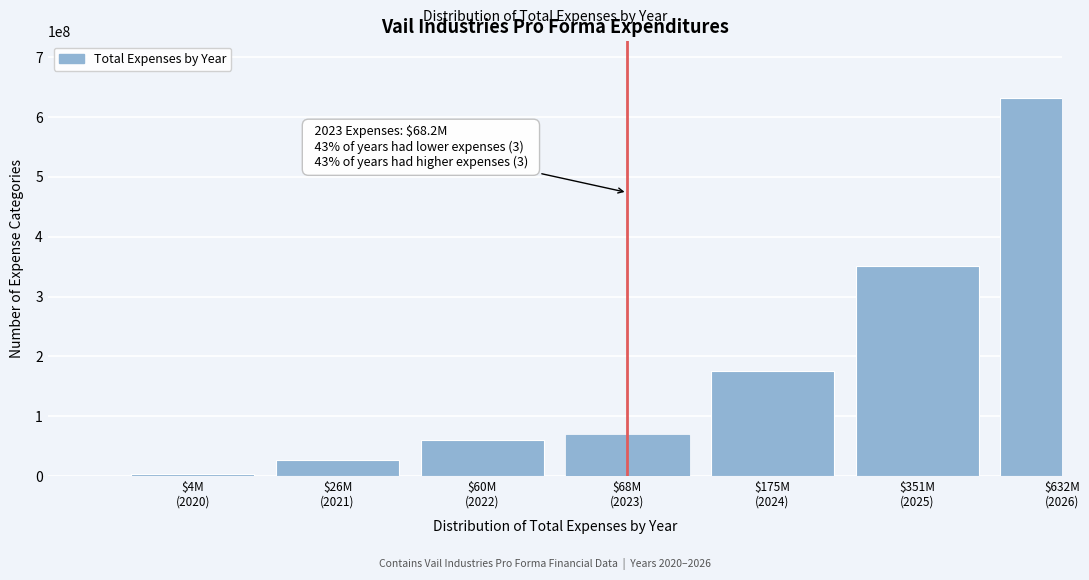

Reading left to right, transcribe all the data shown in this chart.

4062000	26125500	59865000	68200000	175275000	350650000	631950000